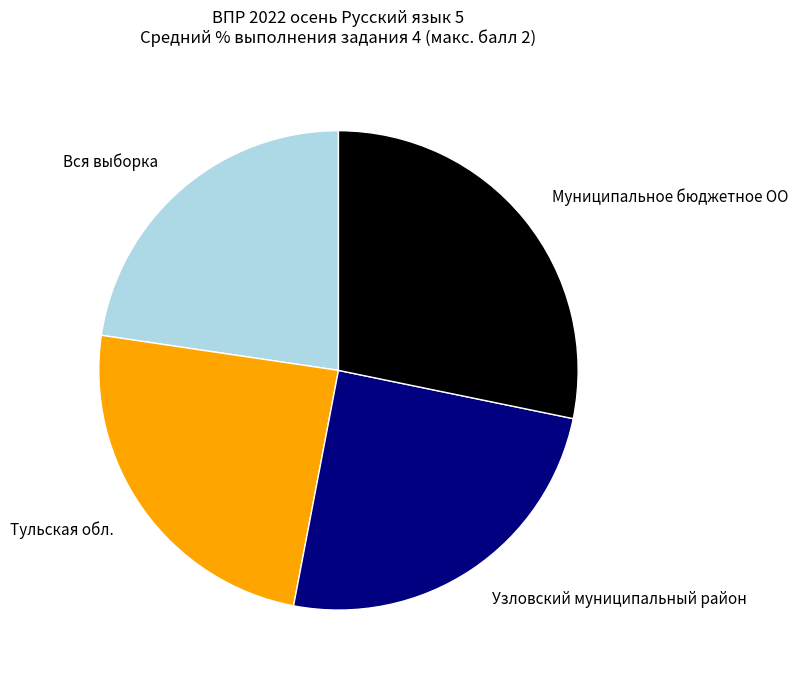

Between Вся выборка and Узловский муниципальный район, which is larger?

Узловский муниципальный район